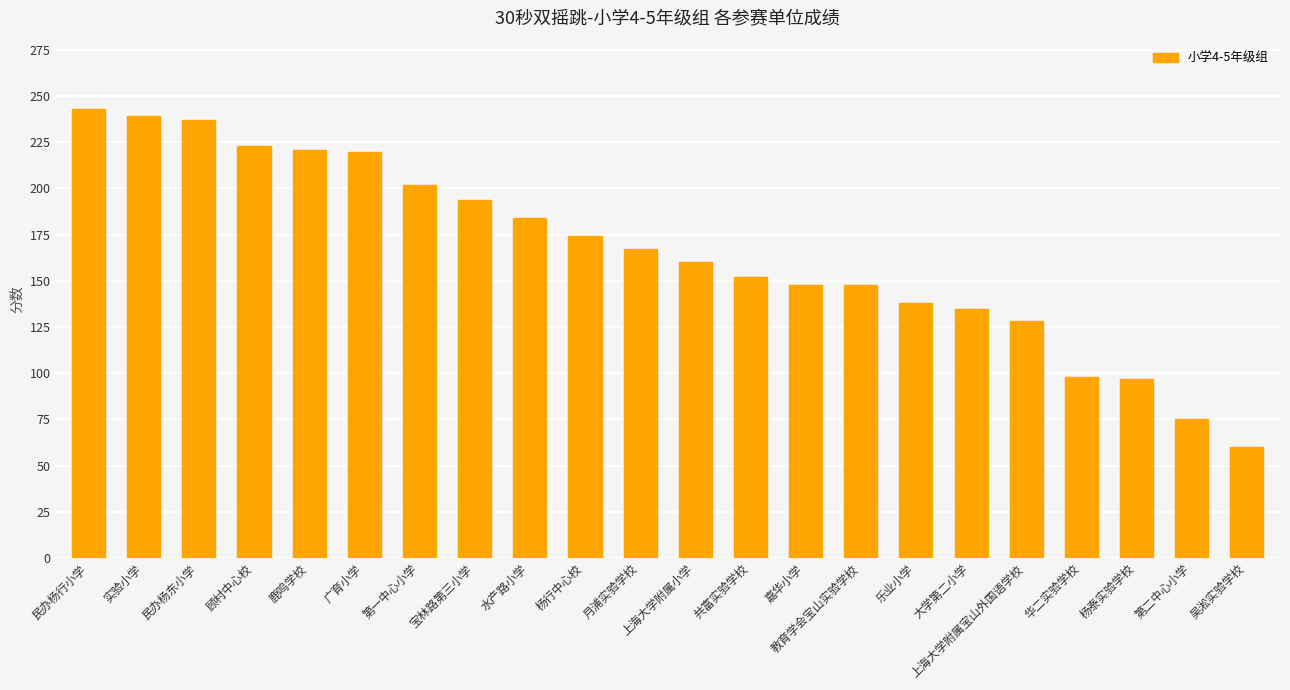

What is the value of the 19th bar from the left?

98